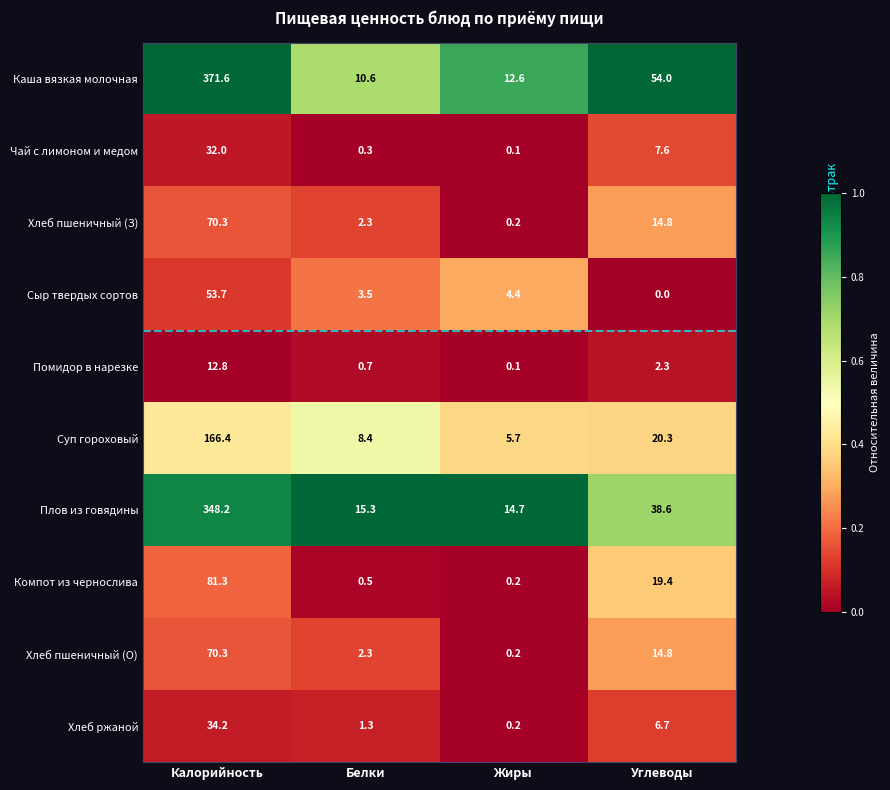

How many values in the Хлеб ржаной series are below 6?

2